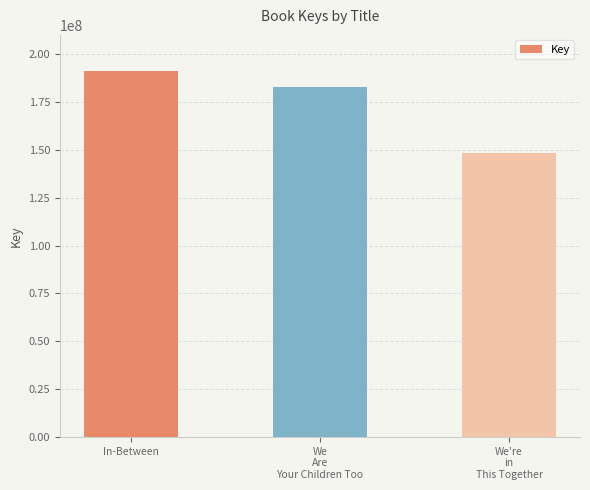

Reading right to left, transcribe all the data shown in this chart.

We're
in
This Together=148253114	We
Are
Your Children Too=182691926	In-Between=190947928